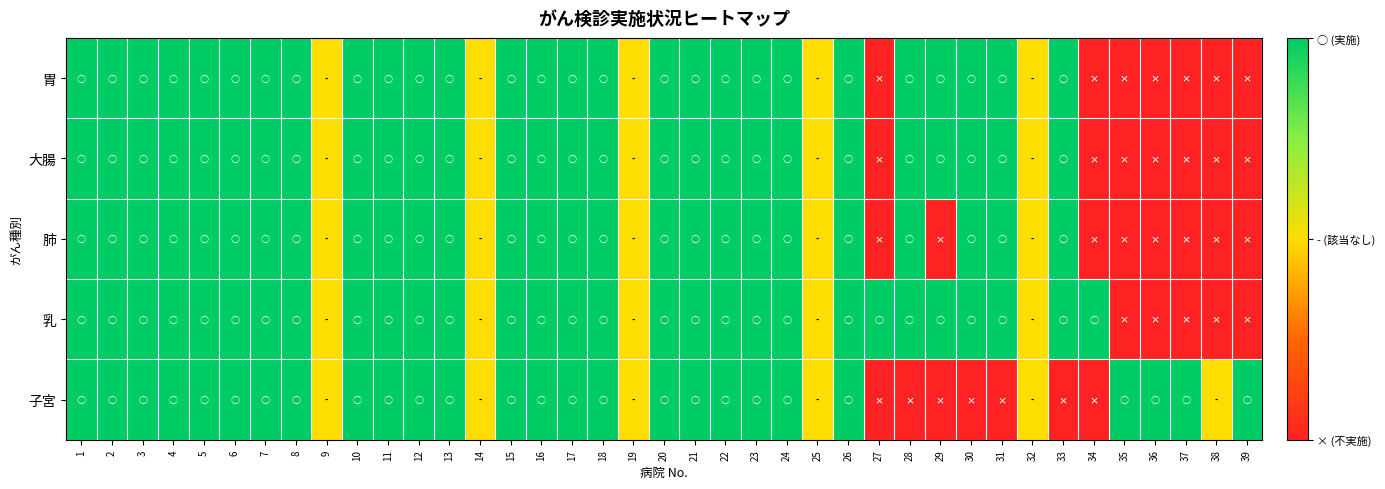

Which label corresponds to the smallest value in the chart?

27